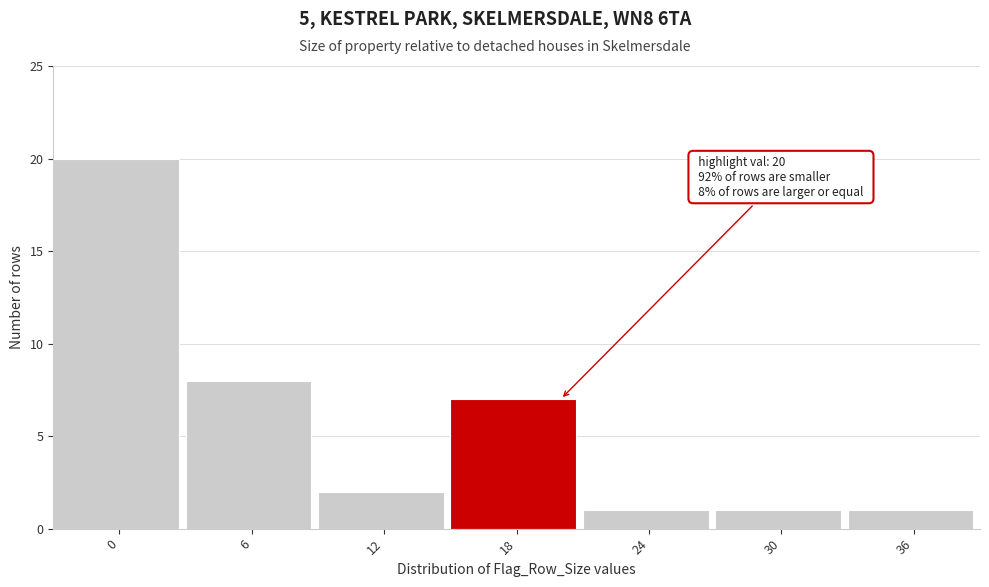

Reading right to left, transcribe all the data shown in this chart.

36=1	30=1	24=1	18=7	12=2	6=8	0=20